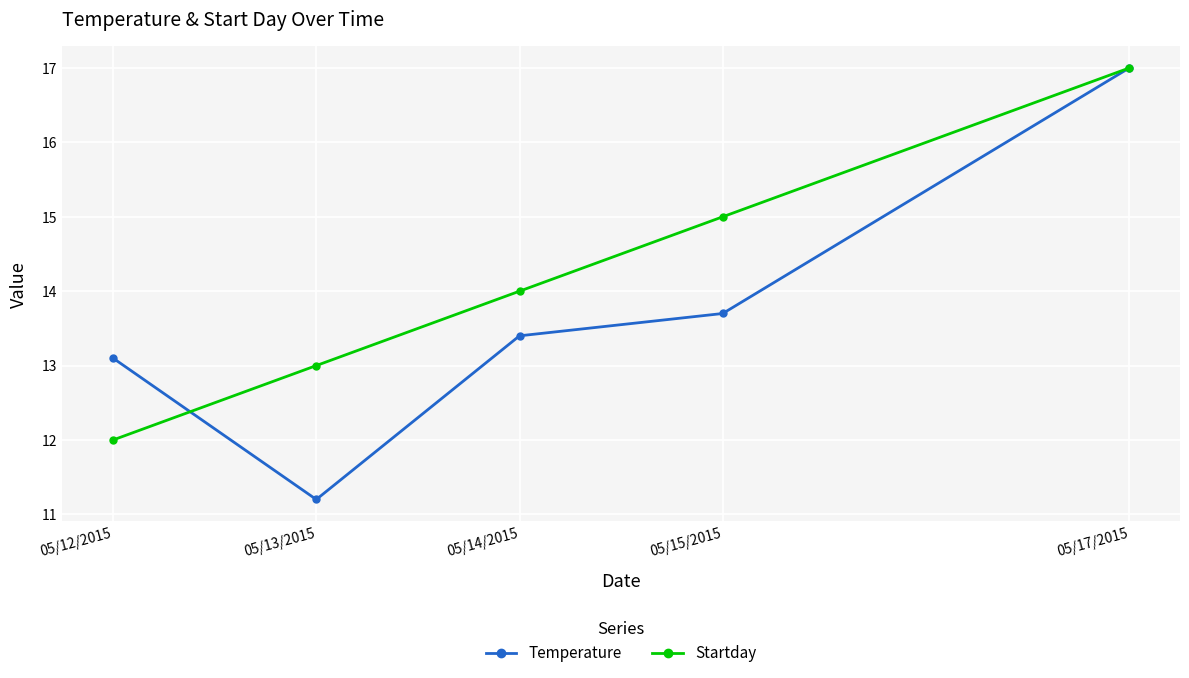

At which category is the sum across all series the highest?

05/17/2015